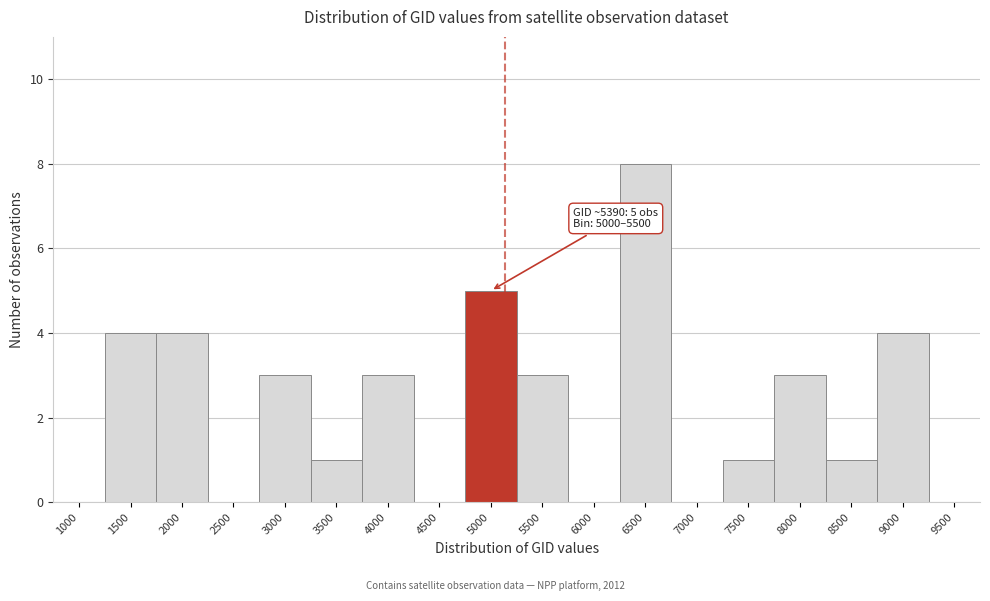

Reading left to right, what are all the values shown in this chart?

1000=0	1500=4	2000=4	2500=0	3000=3	3500=1	4000=3	4500=0	5000=5	5500=3	6000=0	6500=8	7000=0	7500=1	8000=3	8500=1	9000=4	9500=0